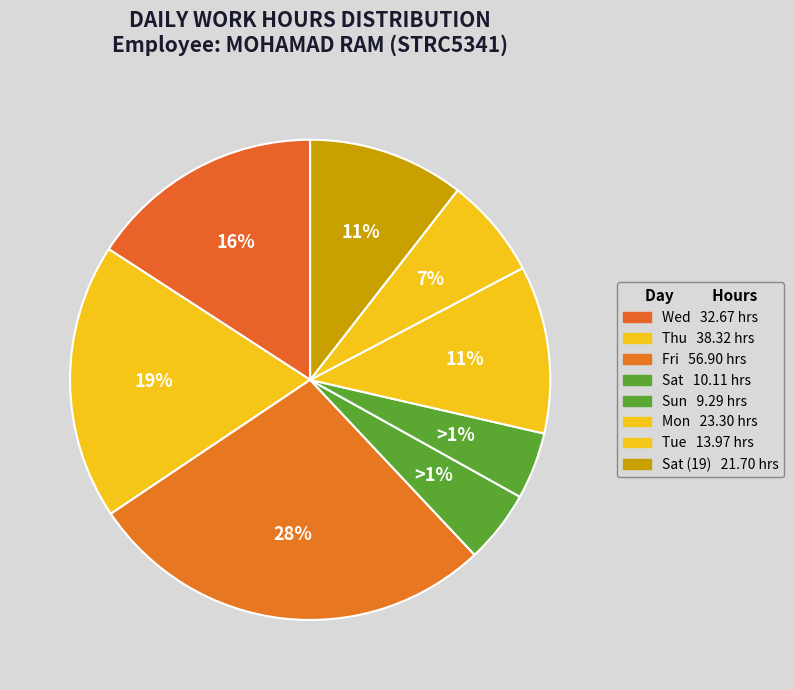

The Thu (3) slice represents 1% of the pie. True or false?

False